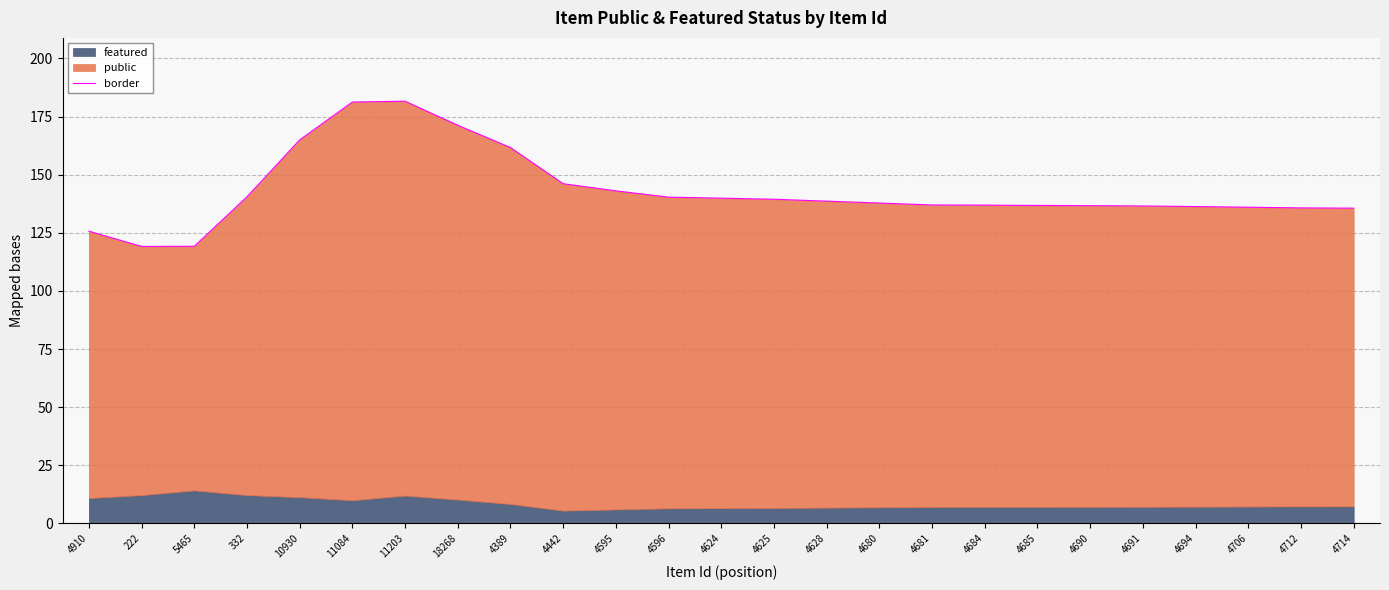

What is the average value?

143.1